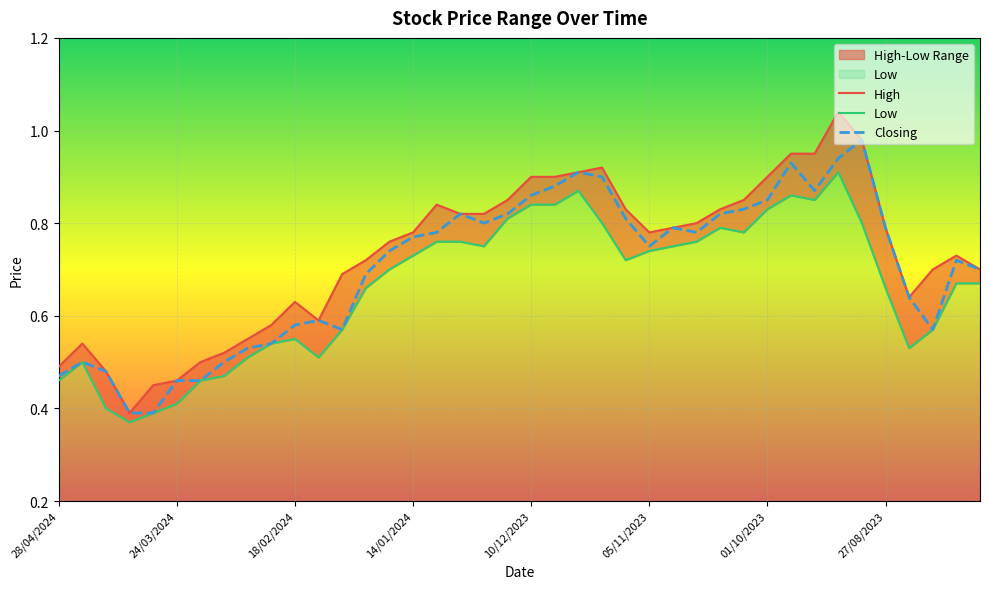

Is it true that Closing equals 0.8 at 27?

True